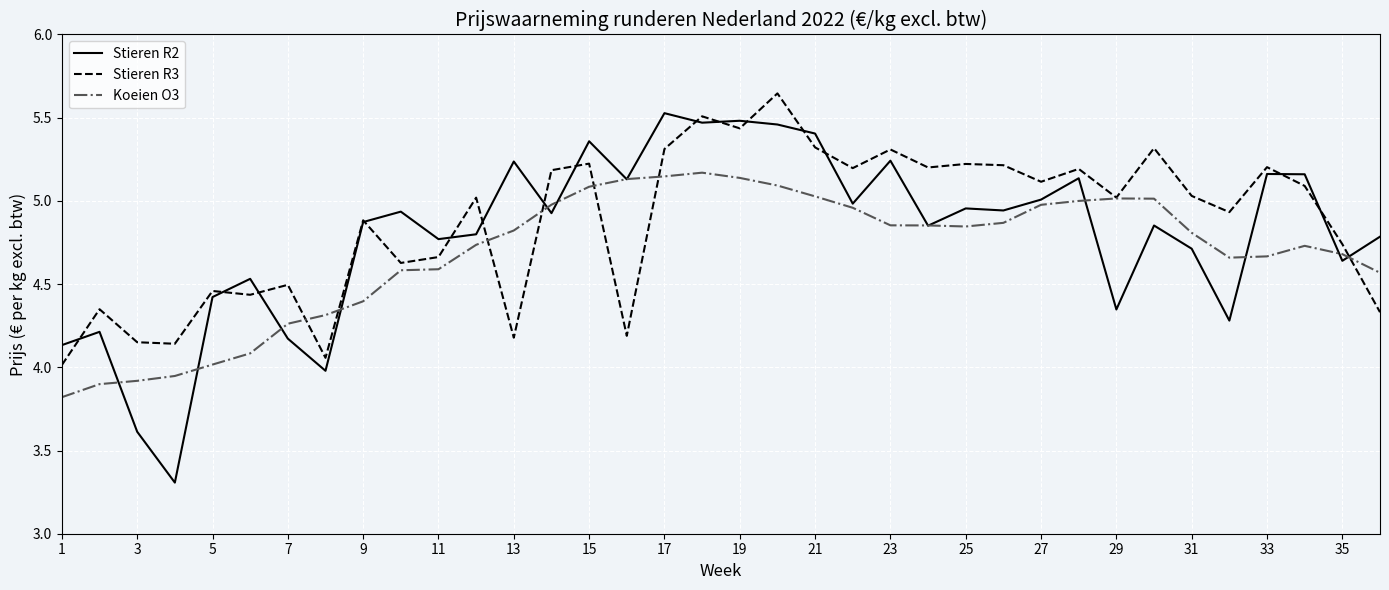

Which series has the largest range (max minus min)?

Stieren R2